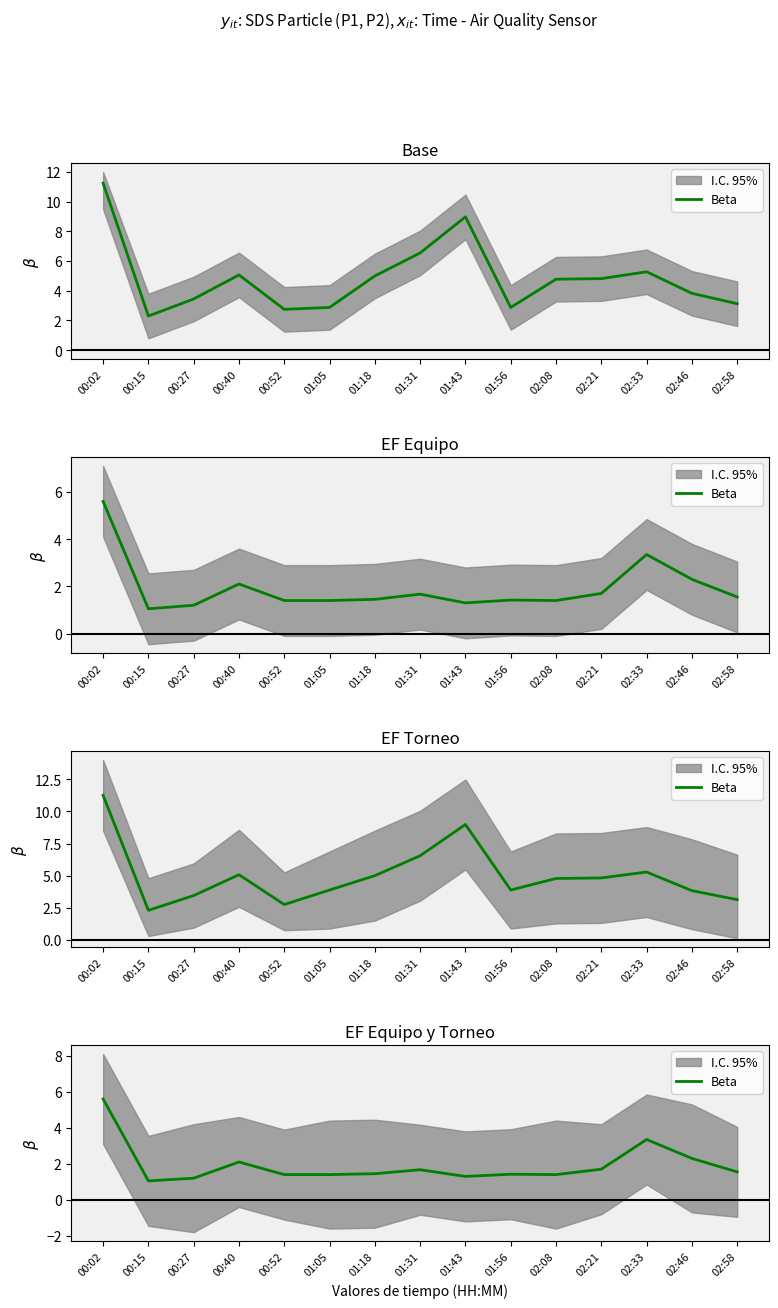

What is the change in value from 01:31 to 02:33?

+1.7